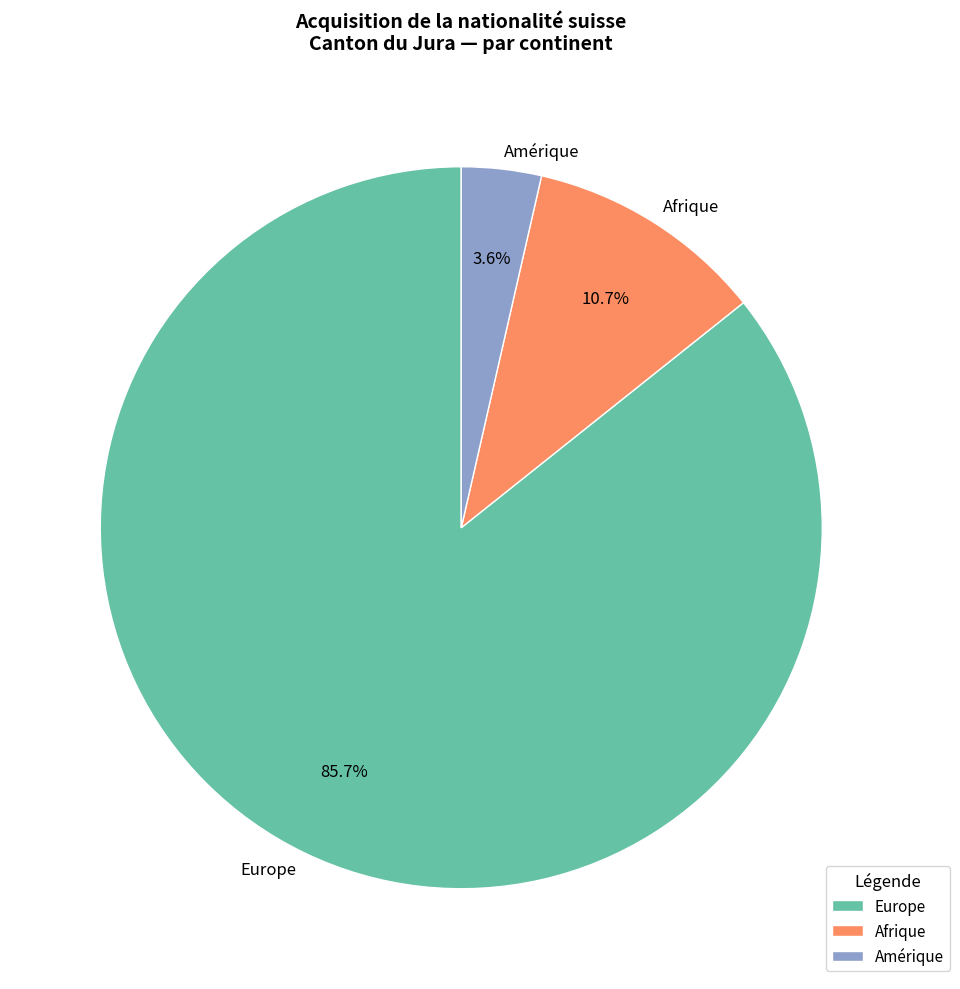

What percentage is the Amérique slice, to the nearest percent?

4%